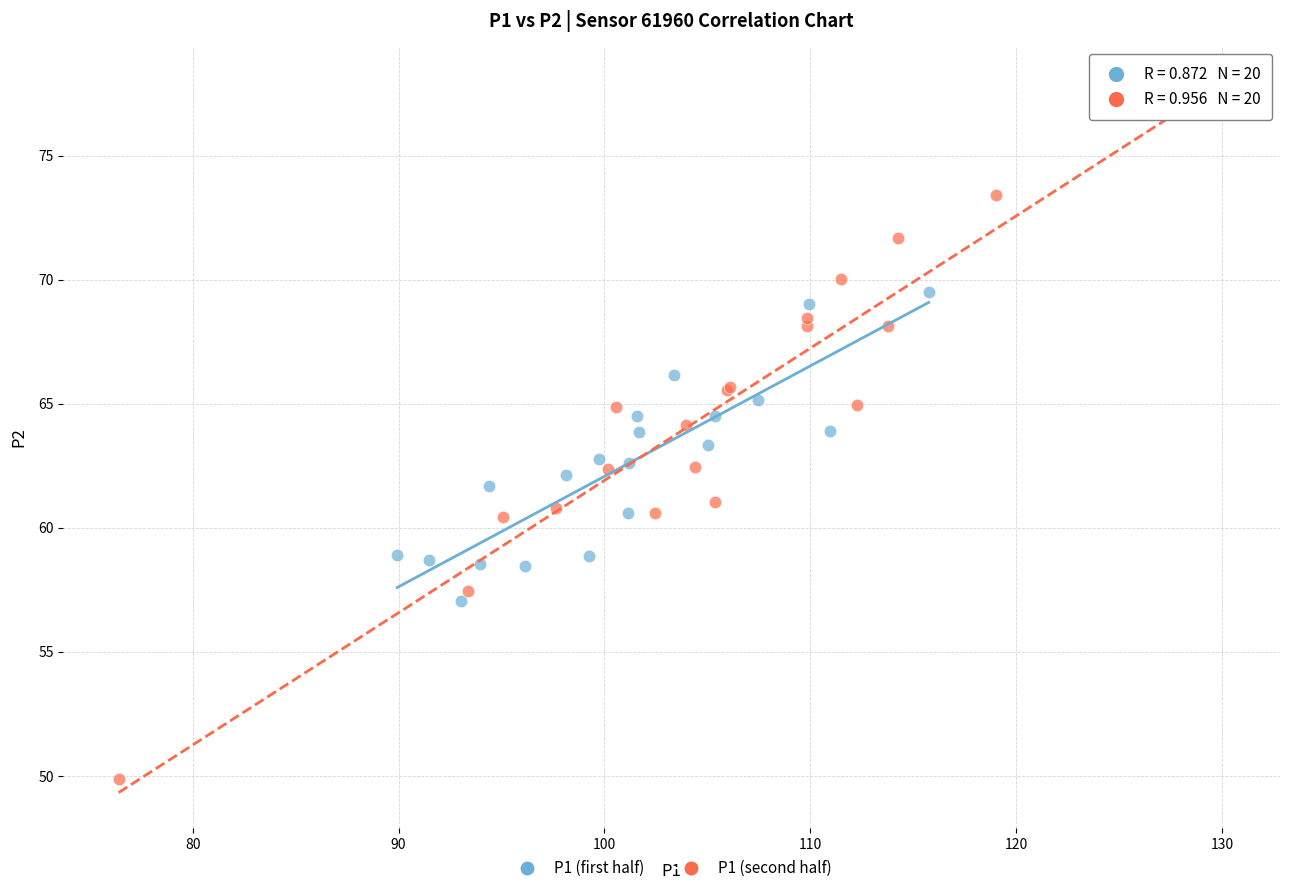

Which series contains the lowest Y value?

P1 (second half)